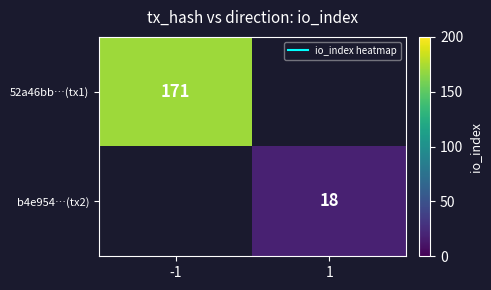

Is it true that b4e954…(tx2) equals 18.0 at 1?

True